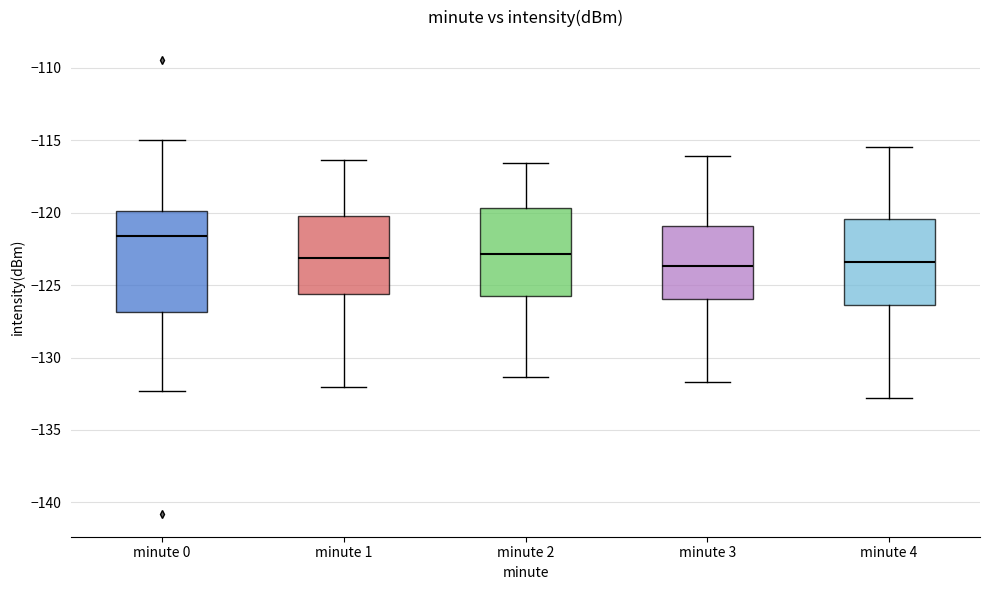

Which box is the tallest, from its lower edge to its upper edge?

minute 0